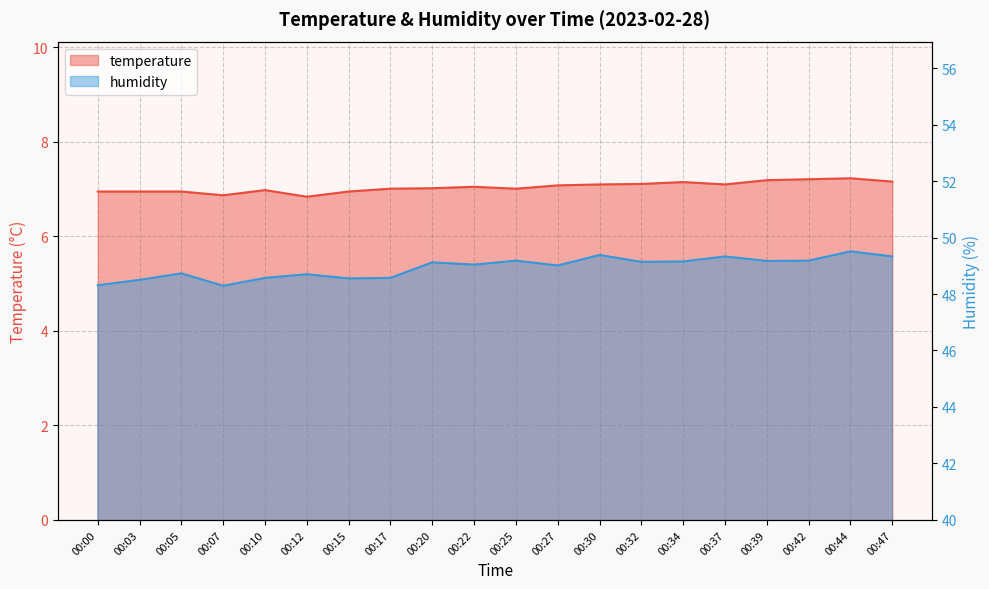

At 00:44, list the series in order from smallest to largest.

temperature, humidity